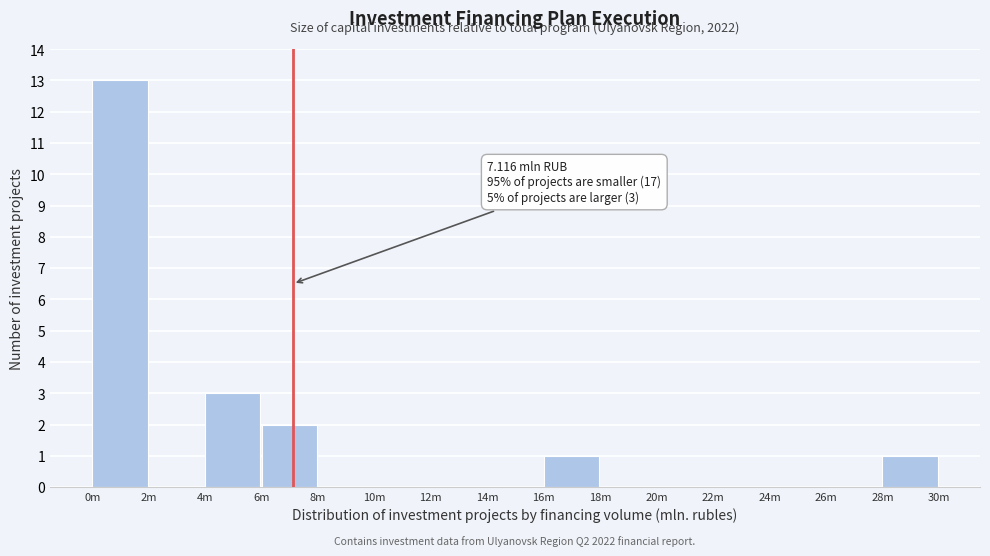

Reading right to left, extract all data points from this chart.

28m=1	26m=0	24m=0	22m=0	20m=0	18m=0	16m=1	14m=0	12m=0	10m=0	8m=0	6m=2	4m=3	2m=0	0m=13